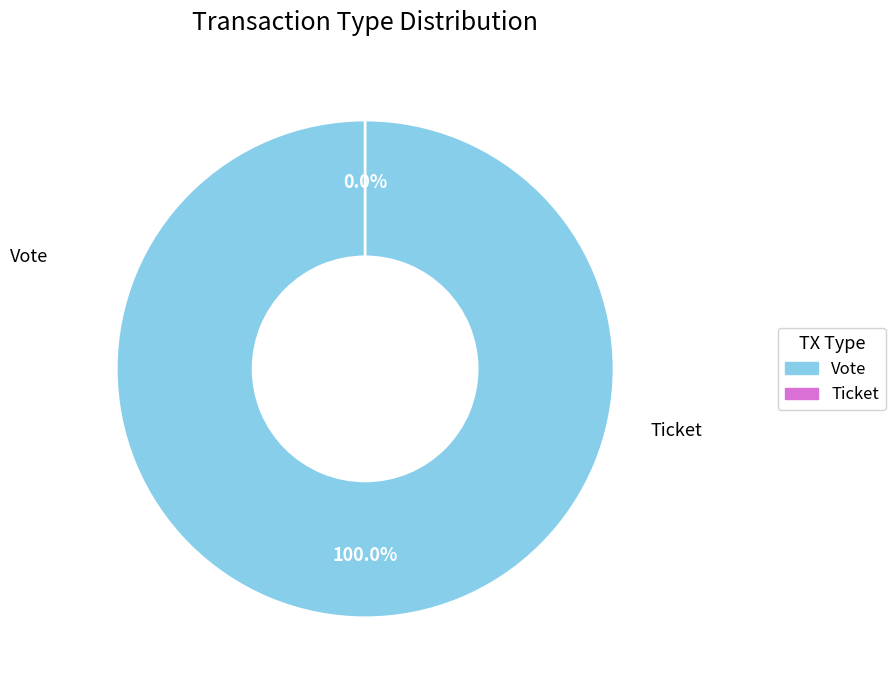

How many slices are in this pie chart?

2